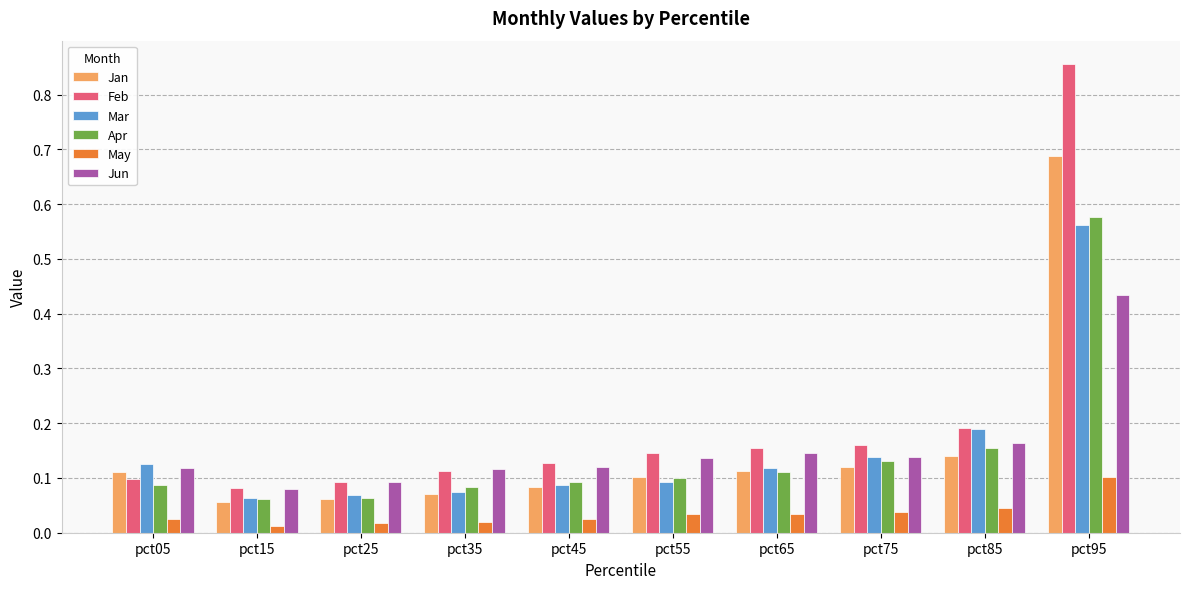

What is the sum of all Jun values?

1.5